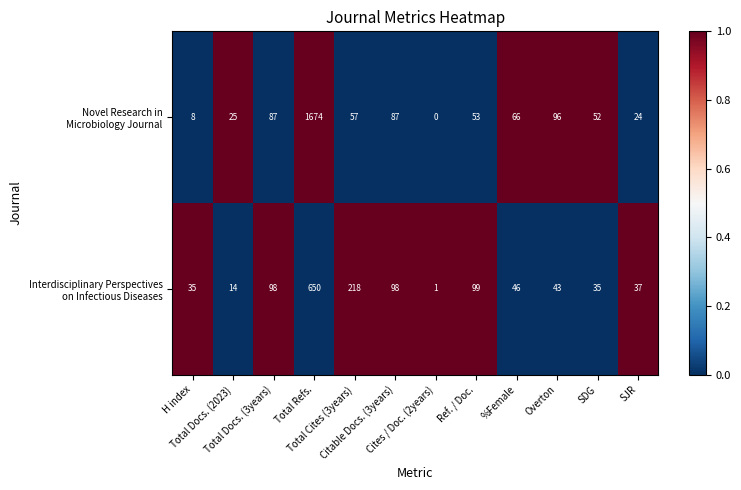

What is the greatest value displayed?

1674